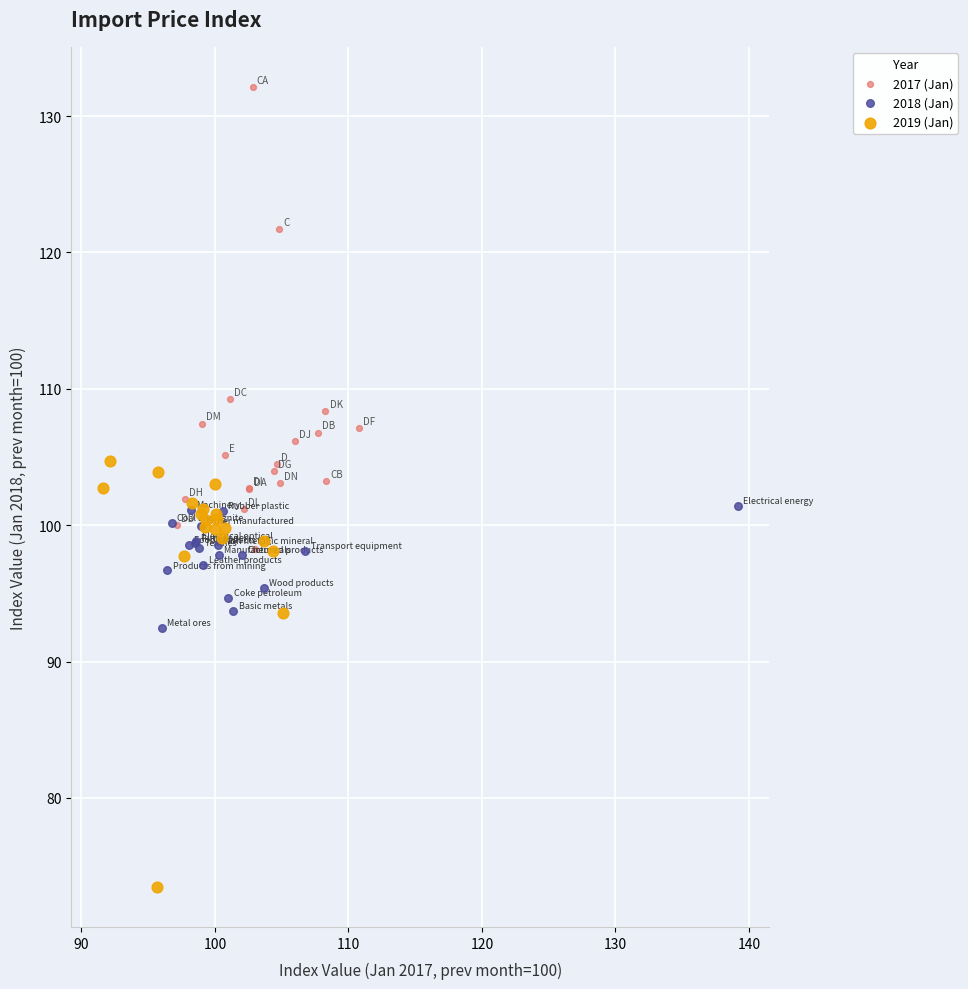

Which series has the widest spread of Y values?

2017 (Jan)